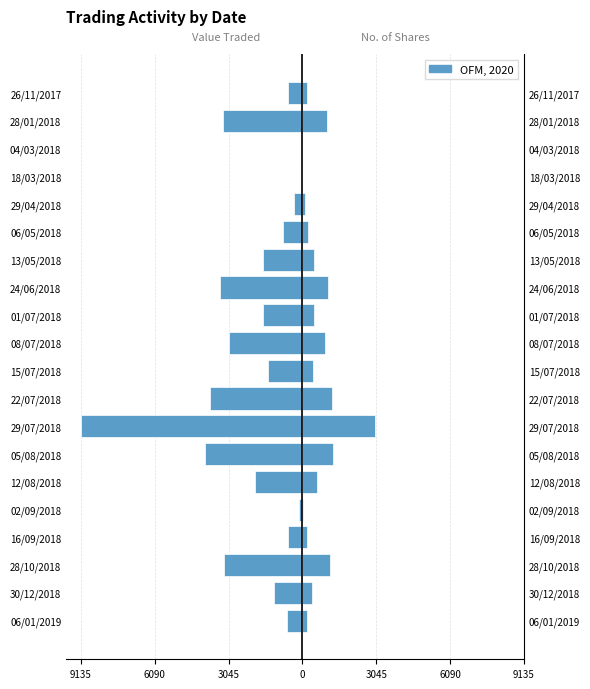

Between 26/11/2017 and 22/07/2018, which is larger?

26/11/2017